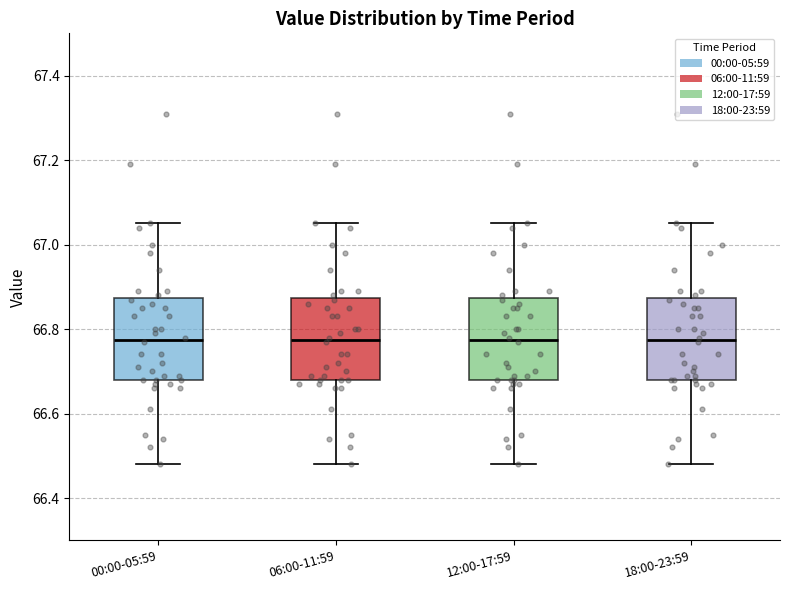

Where does the upper whisker of the box for 06:00-11:59 end on the y-axis? The values are not printed on the chart, so give them approximately, as read against the axis.

67.06